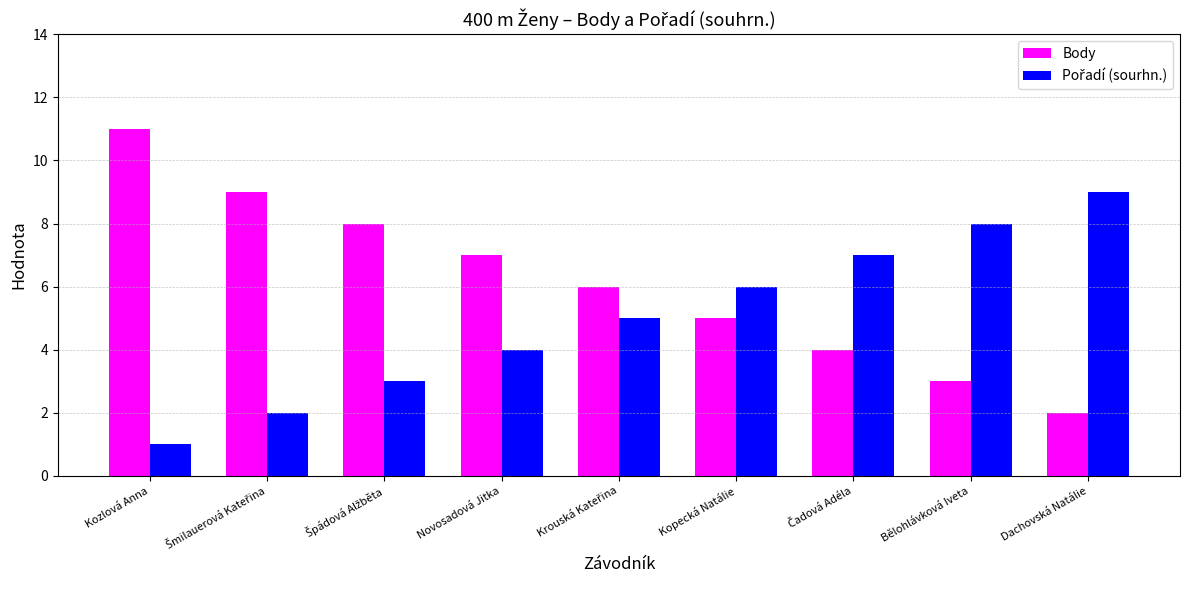

Which series has the largest total across all categories?

Body